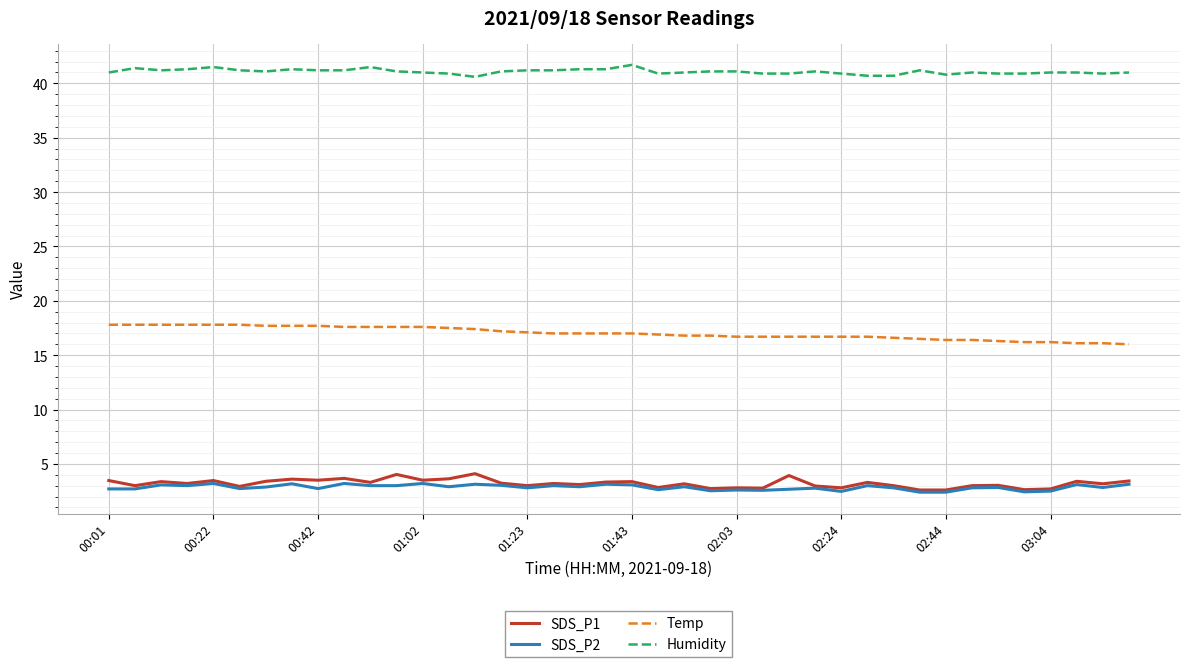

True or false: Humidity and Temp cross at least once.

False